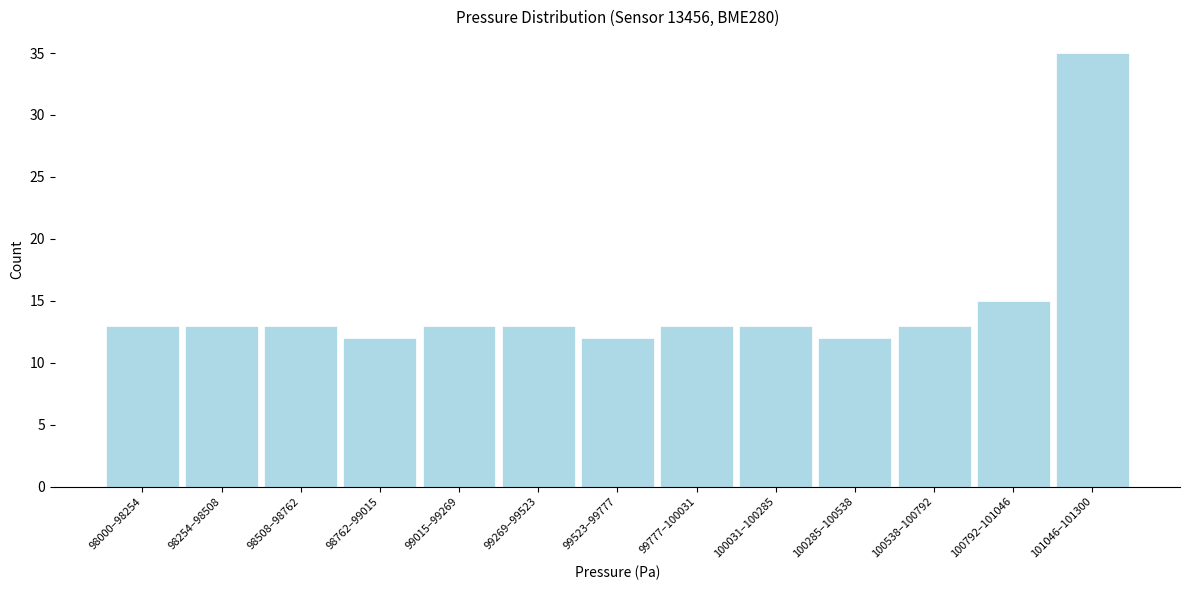

Reading right to left, transcribe all the data shown in this chart.

35	15	13	12	13	13	12	13	13	12	13	13	13